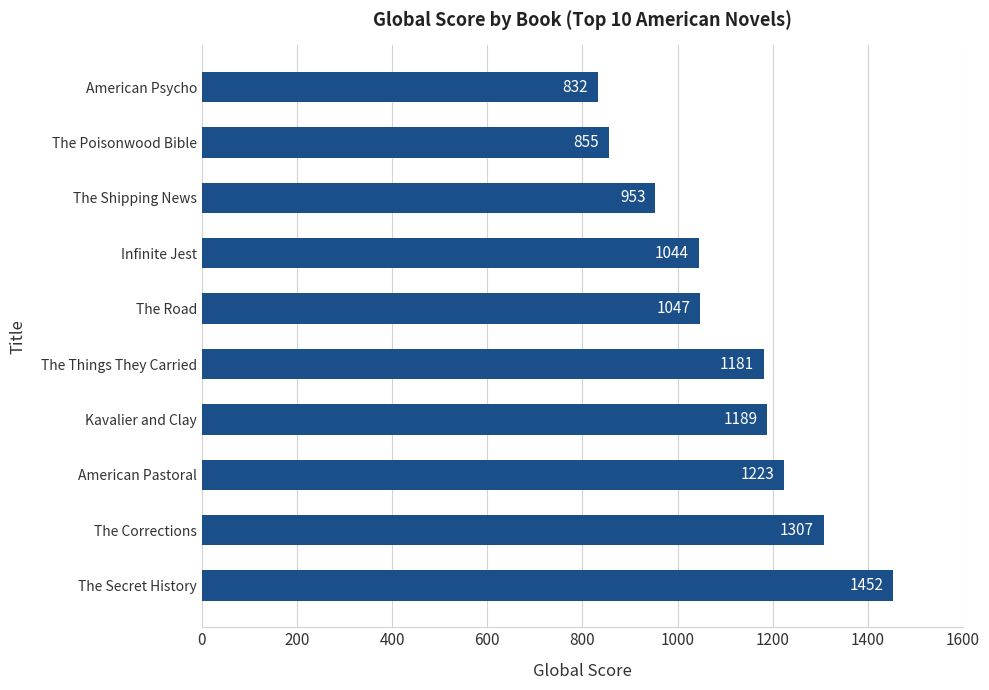

Which has a higher value, The Corrections or Infinite Jest?

The Corrections